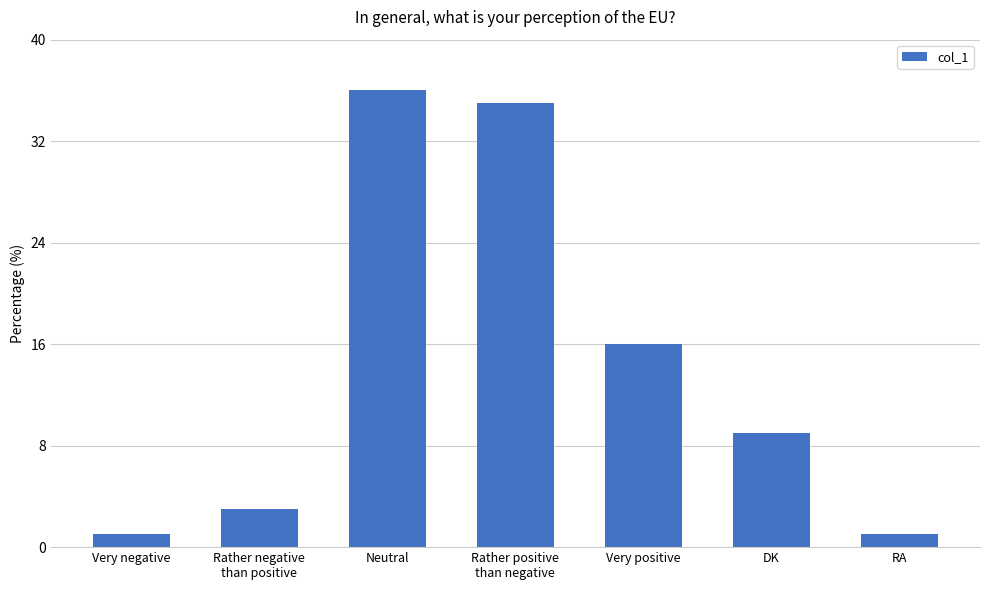

Is it true that the value at Very positive is 16?

True